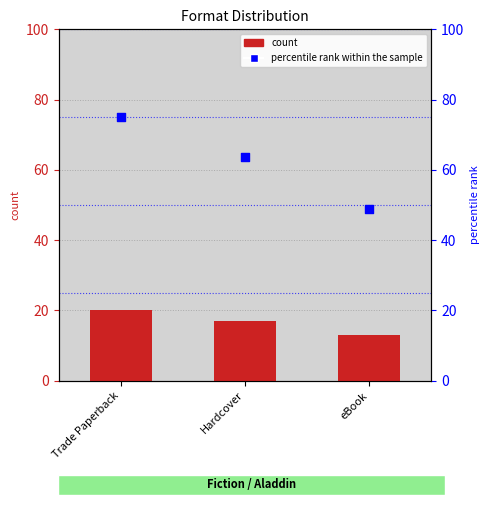

Is the value of count at Trade Paperback greater than the value of percentile rank within the sample at Hardcover?

No